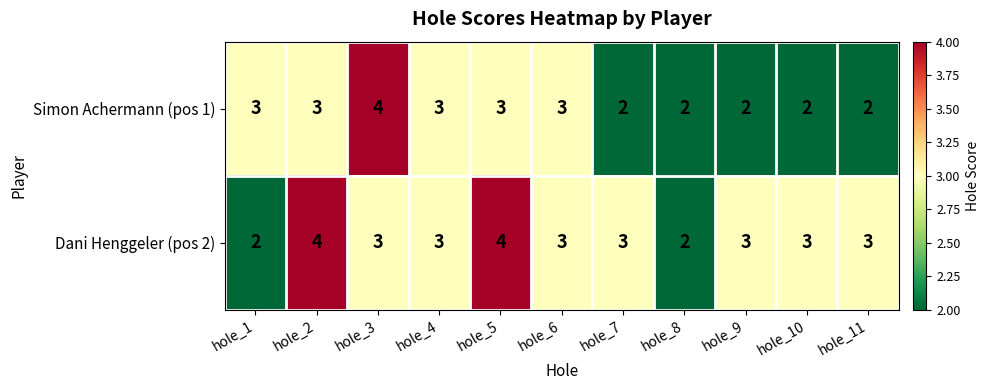

Which series has the largest total across all categories?

Dani Henggeler (pos 2)